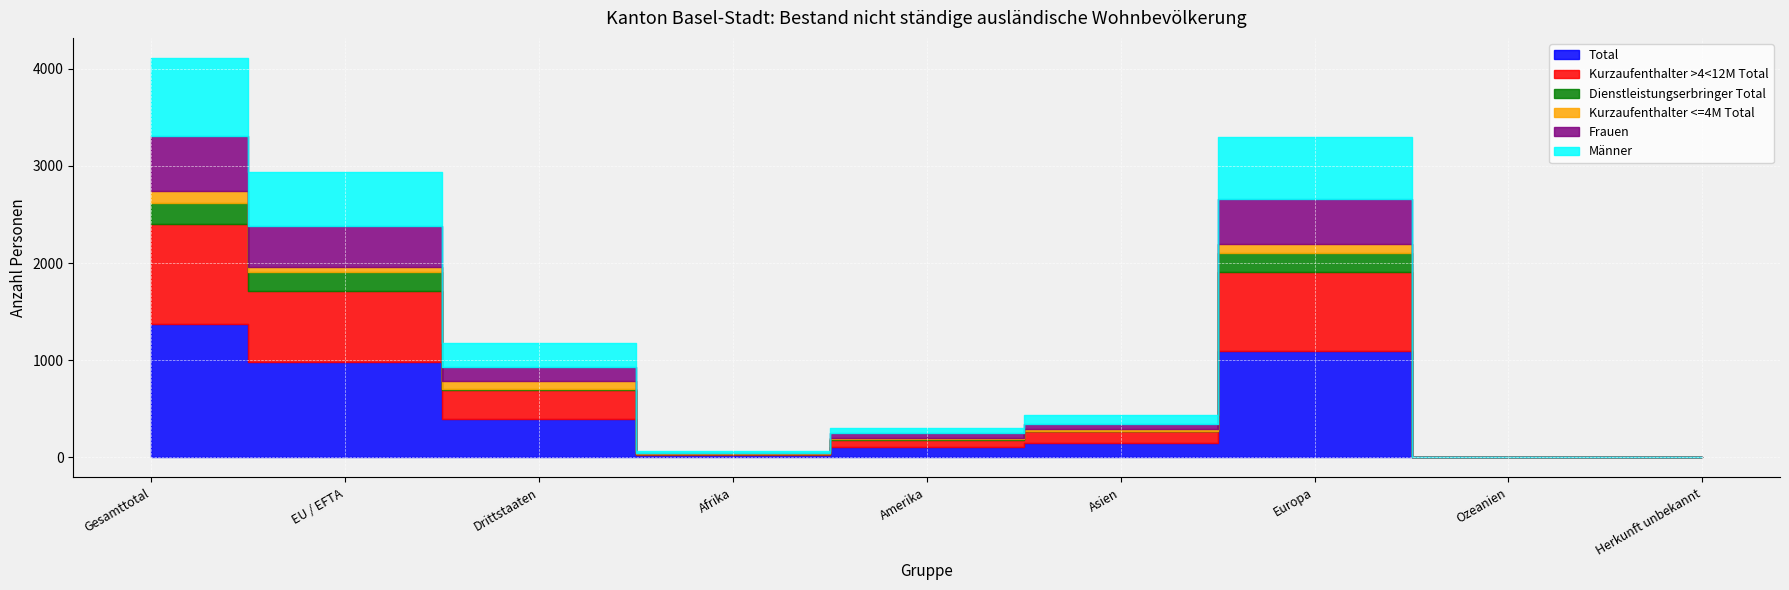

Which series changed the most between Drittstaaten and Europa?

Total